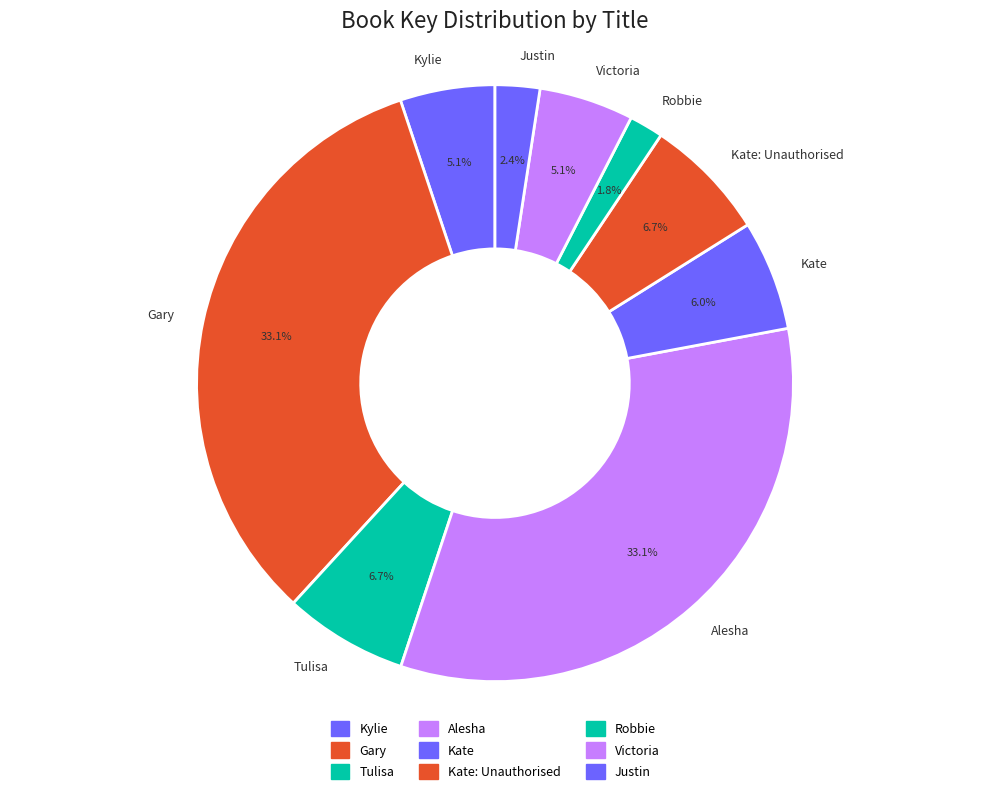

Is there any slice that represents more than half of the pie?

No